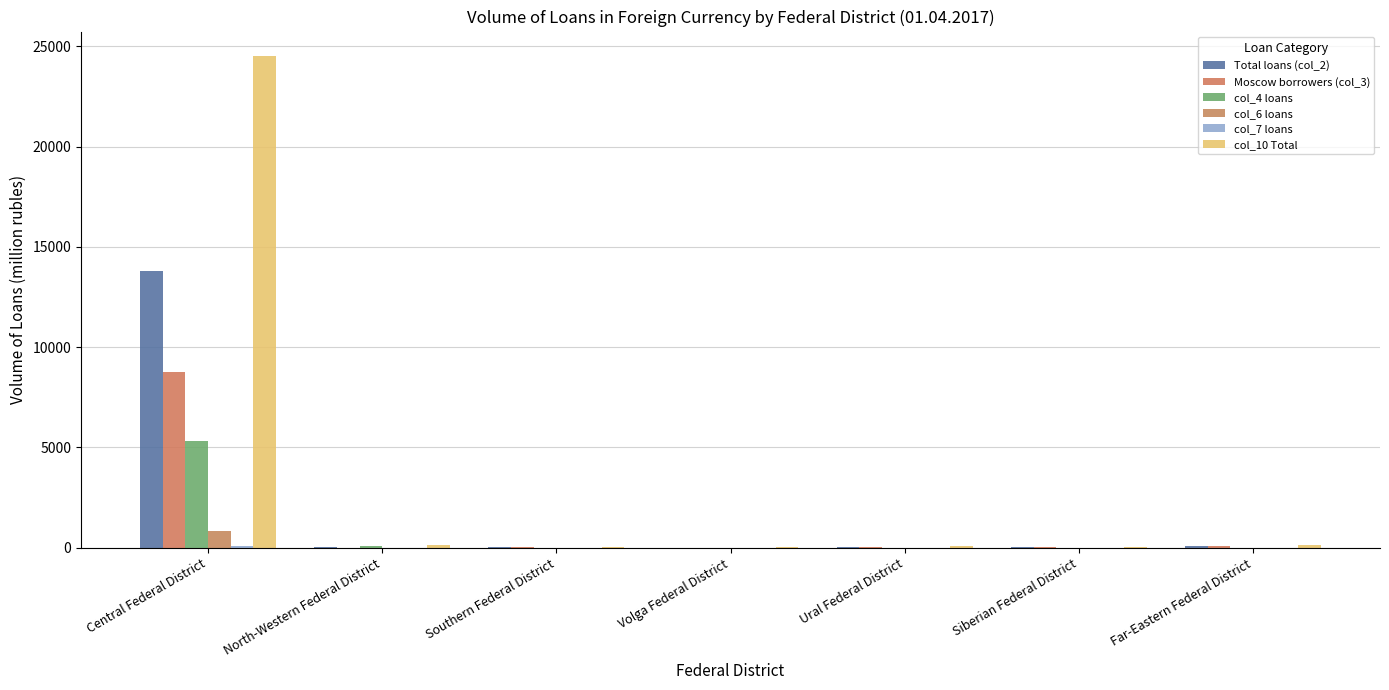

What is the average value of the col_7 loans series?

15